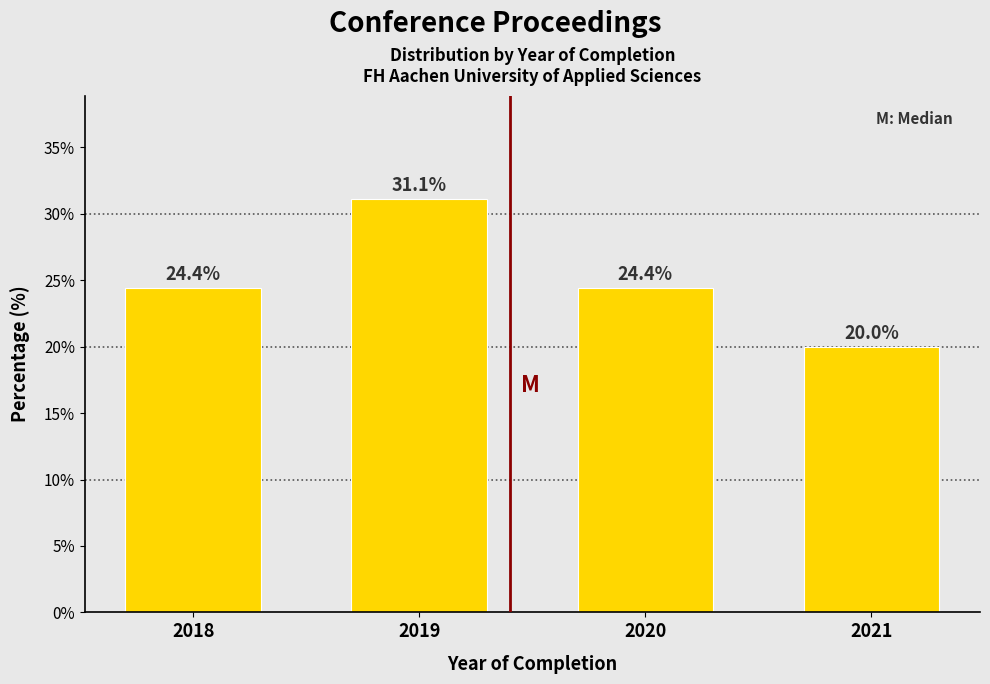

Reading left to right, extract all data points from this chart.

24.4	31.1	24.4	20.0